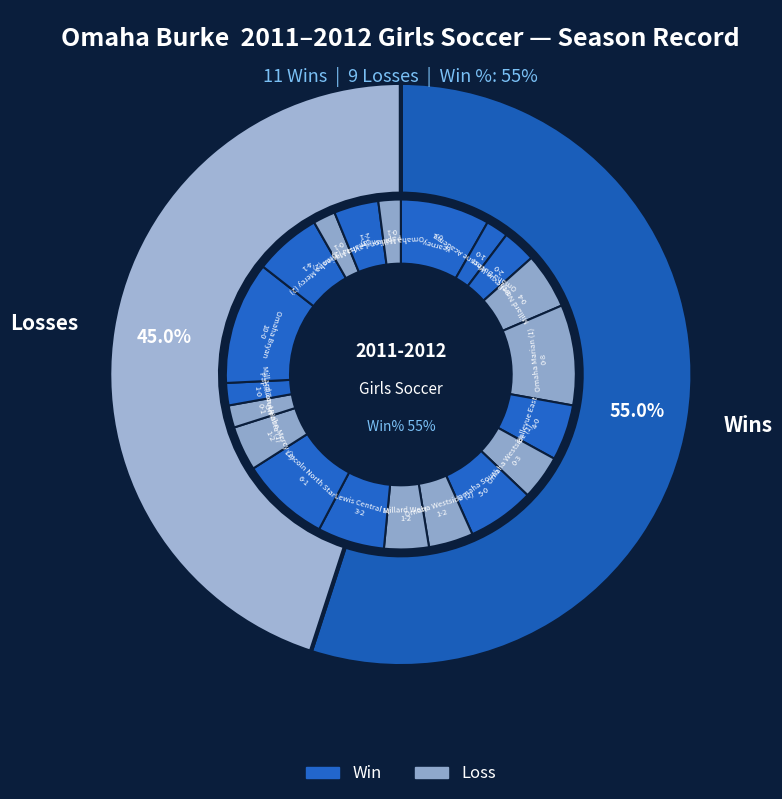

Is the sum of Losses and Wins greater than half?

Yes